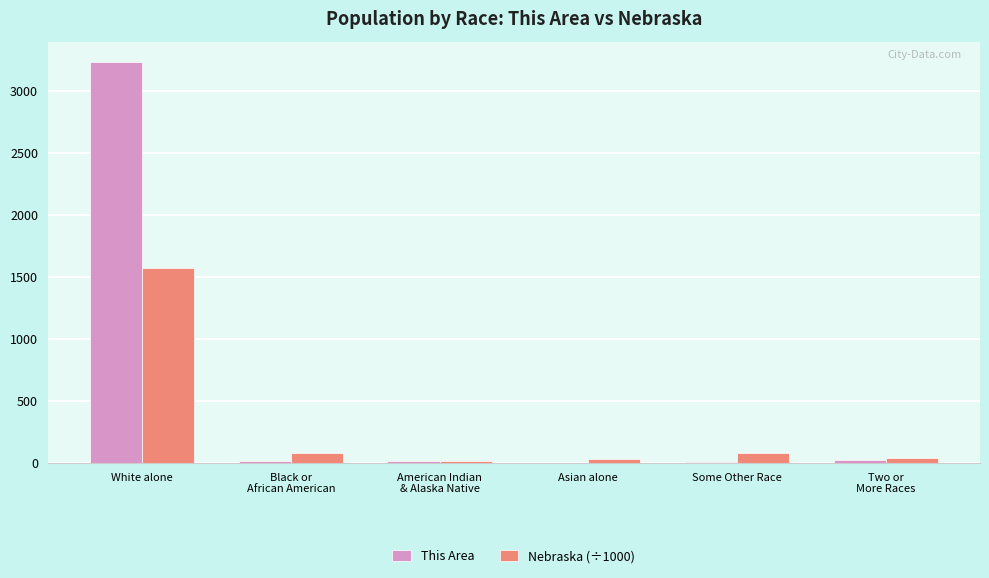

What is the sum of the This Area values at Black or
African American and Some Other Race?

18.0